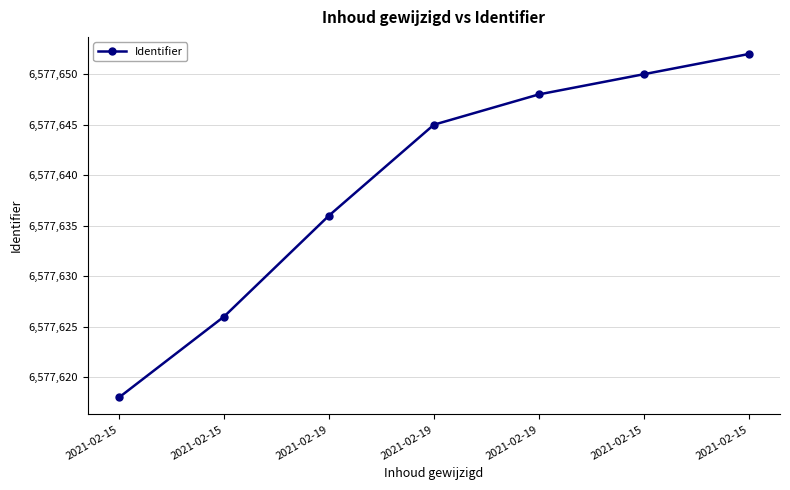

Is this an area chart (filled region under the line)?

No